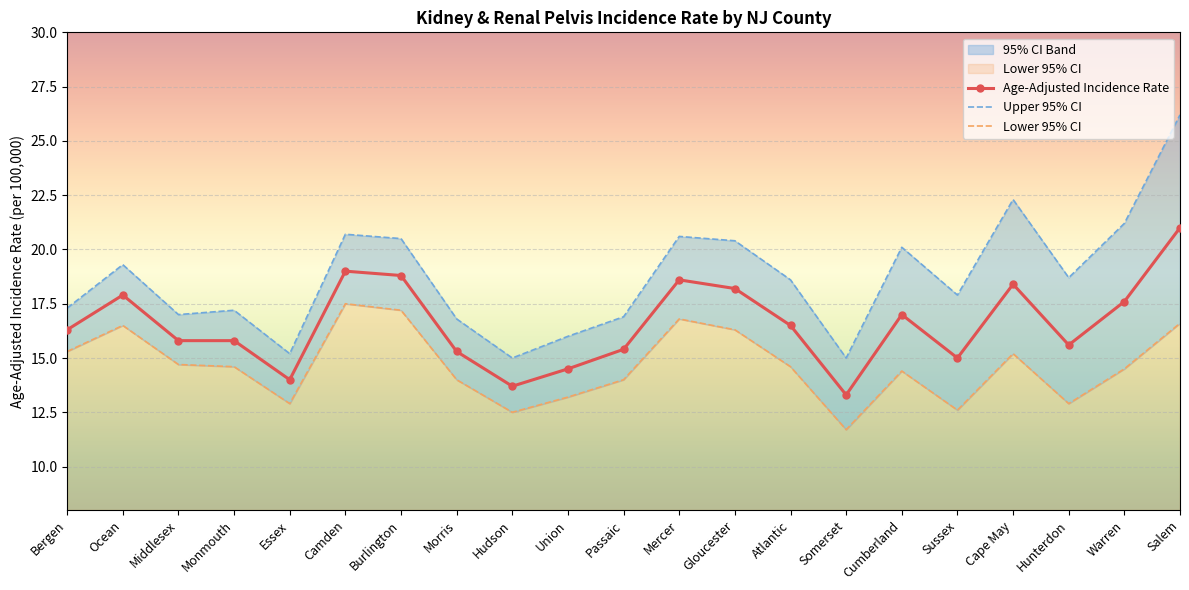

What is the total value across all series at Middlesex?

47.5